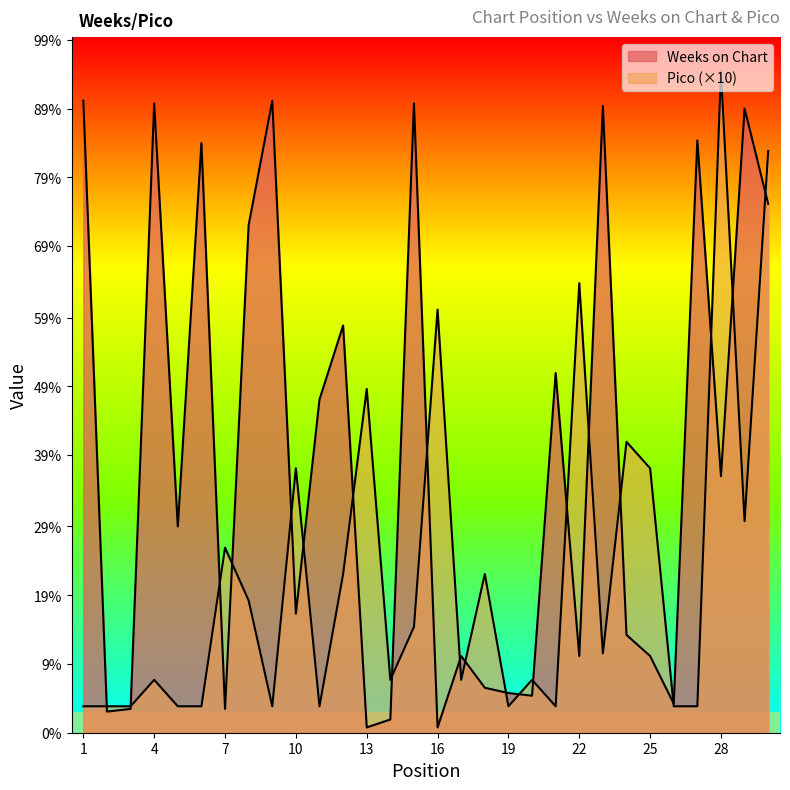

How many times do Pico and Weeks on Chart cross each other?

21